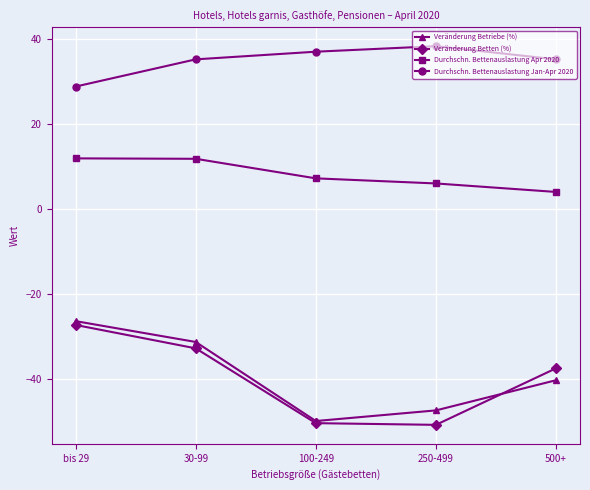

What is the maximum value shown in the chart?

38.2